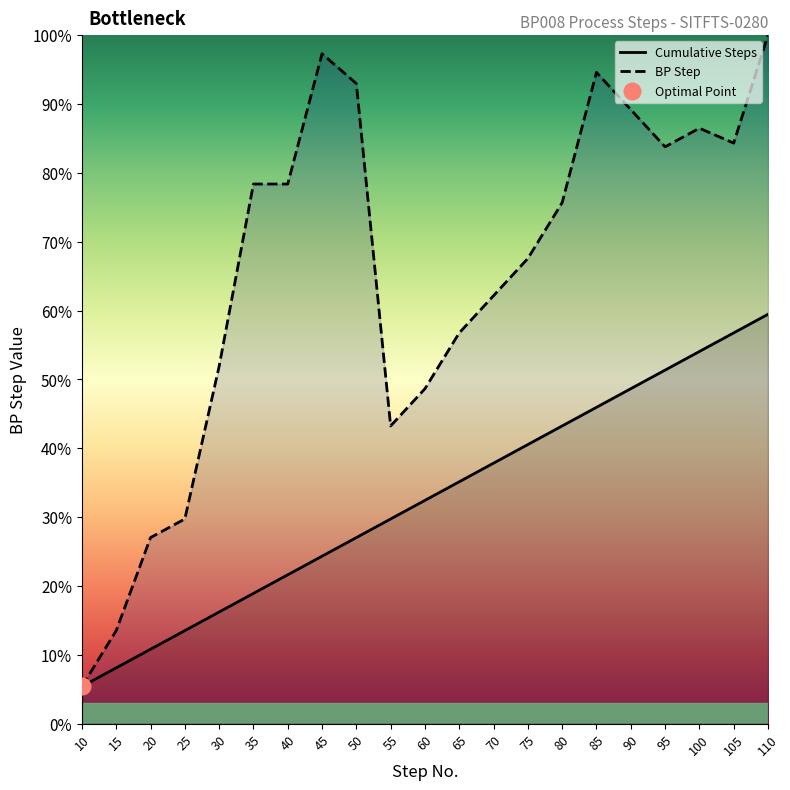

What is the smallest value displayed?

5.4